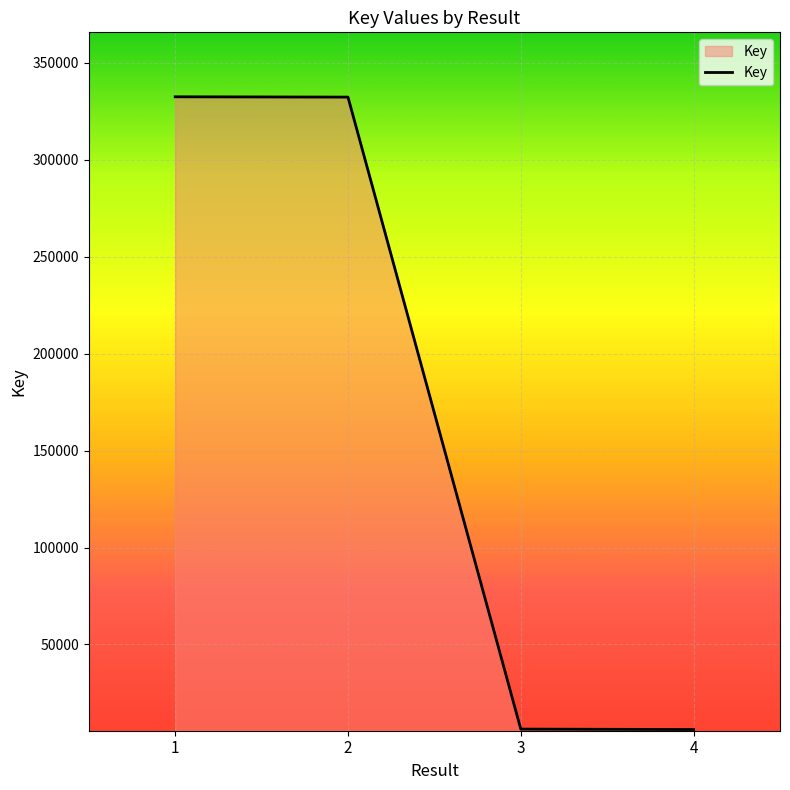

True or false: the data shows 597000 at 2.

False